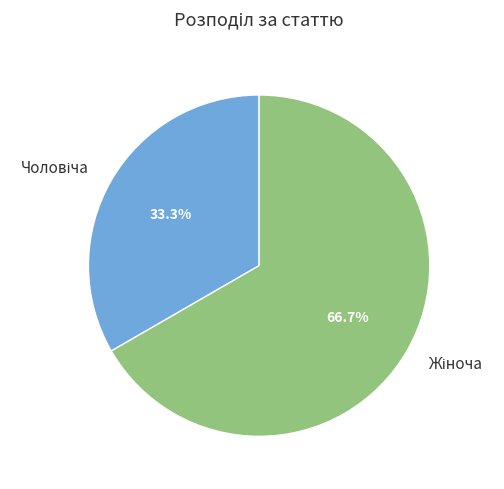

Is there a majority slice in this chart?

Yes